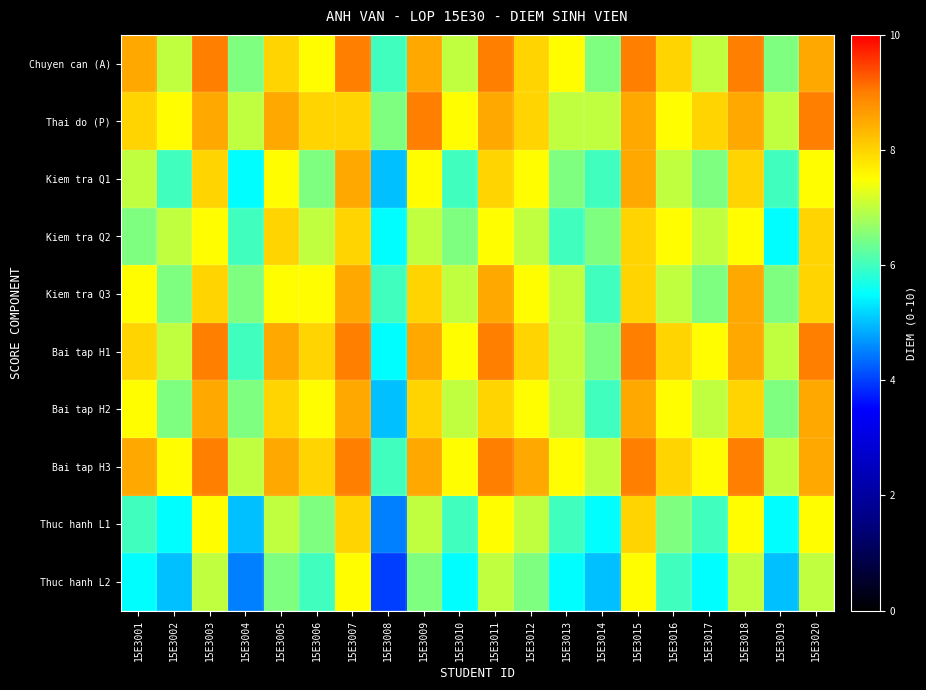

What is the maximum value shown in the chart?

9.0